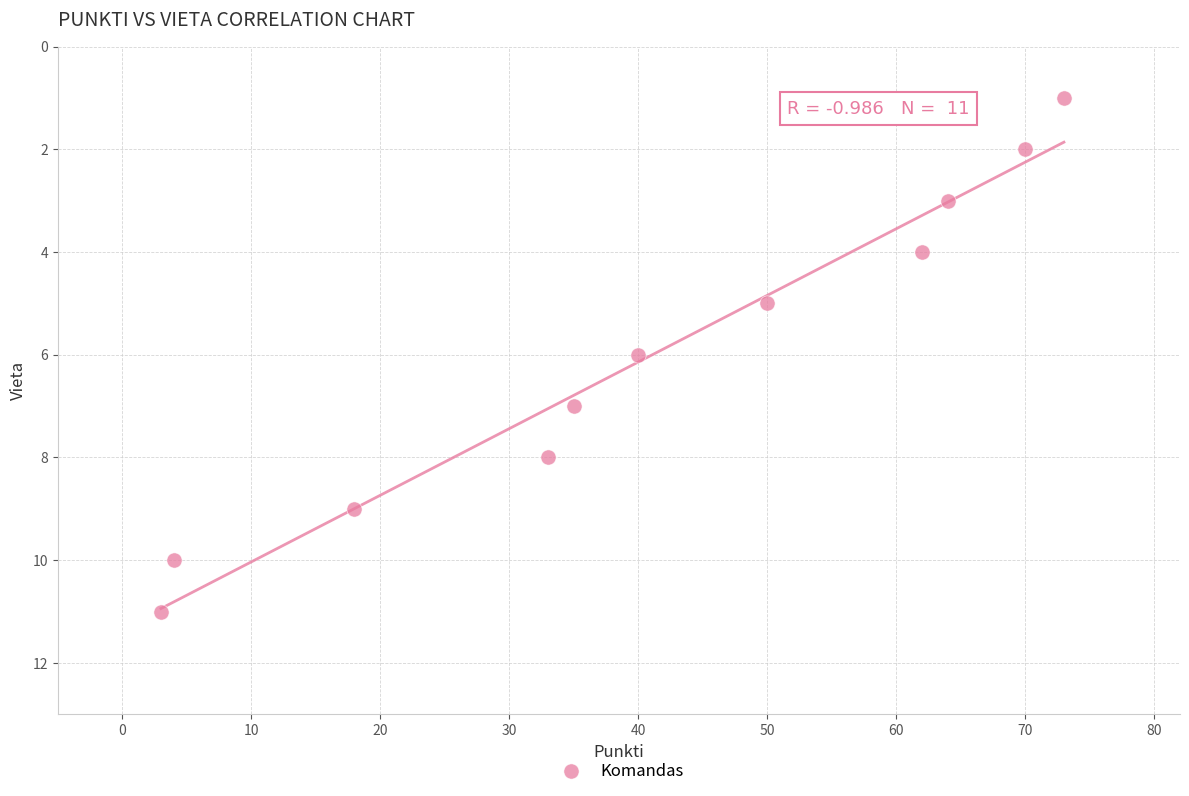

What is the average X value?

41